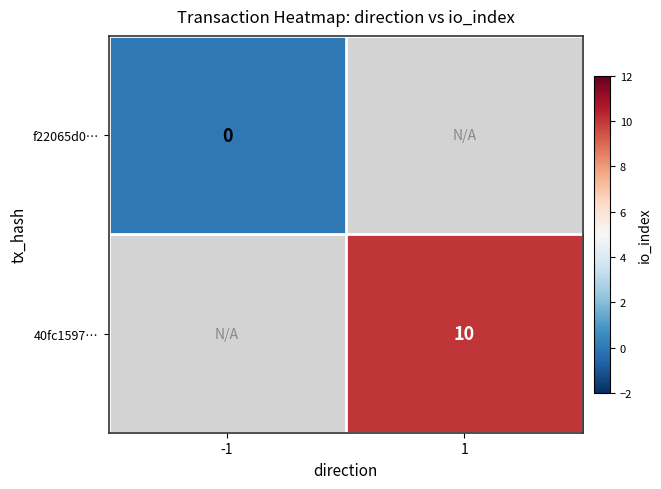

Which has a higher value, -1 or 1?

1